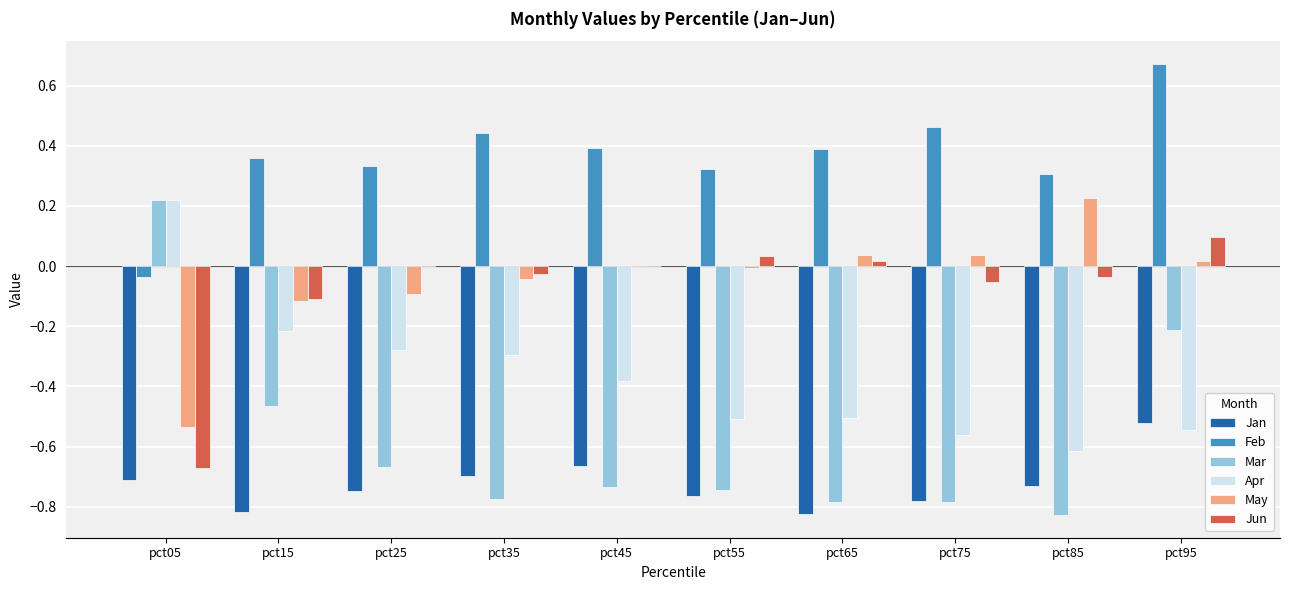

True or false: Jan has a value of -0.7 at pct35.

True